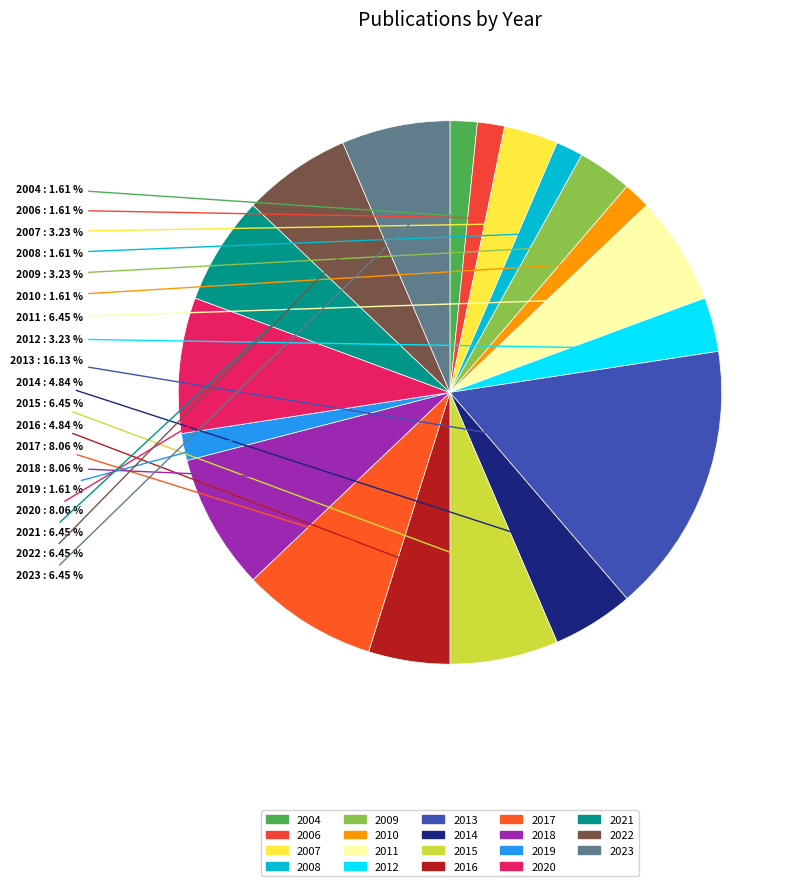

How many segments does this pie chart have?

19